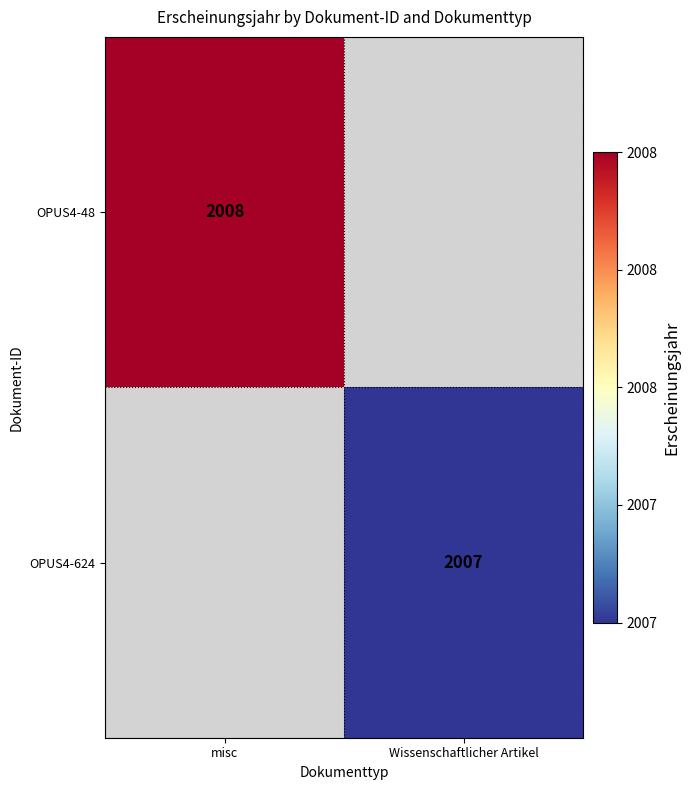

Is it true that OPUS4-48 equals 2008 at misc?

True